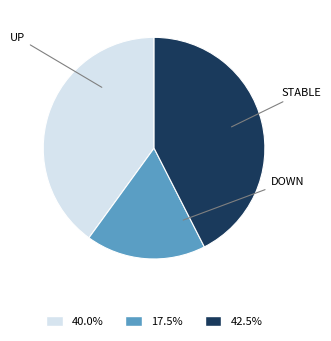

How many slices are in this pie chart?

3